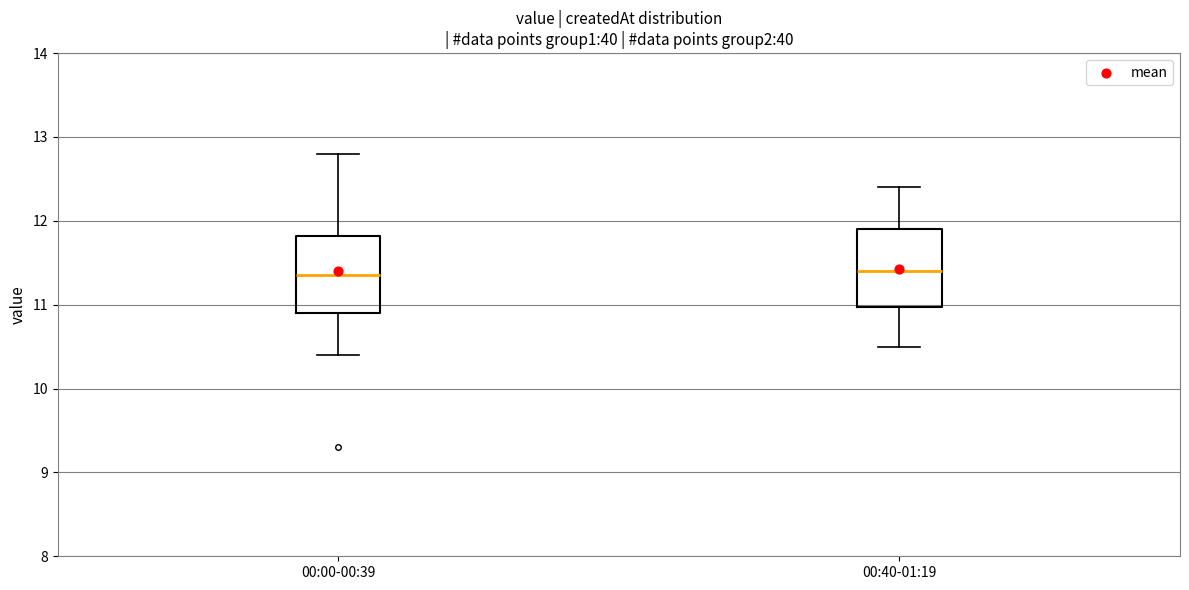

Reading left to right, transcribe this box plot: for each box, give where its median line is, the range the box spans, and where its two whiskers end, as read against the y-axis. The values are not printed on the chart, so give them approximately, as read against the axis.

00:00-00:39: median 11.4, box 10.9 to 11.8, whiskers 10.4 to 12.8
00:40-01:19: median 11.4, box 11.0 to 11.9, whiskers 10.5 to 12.4